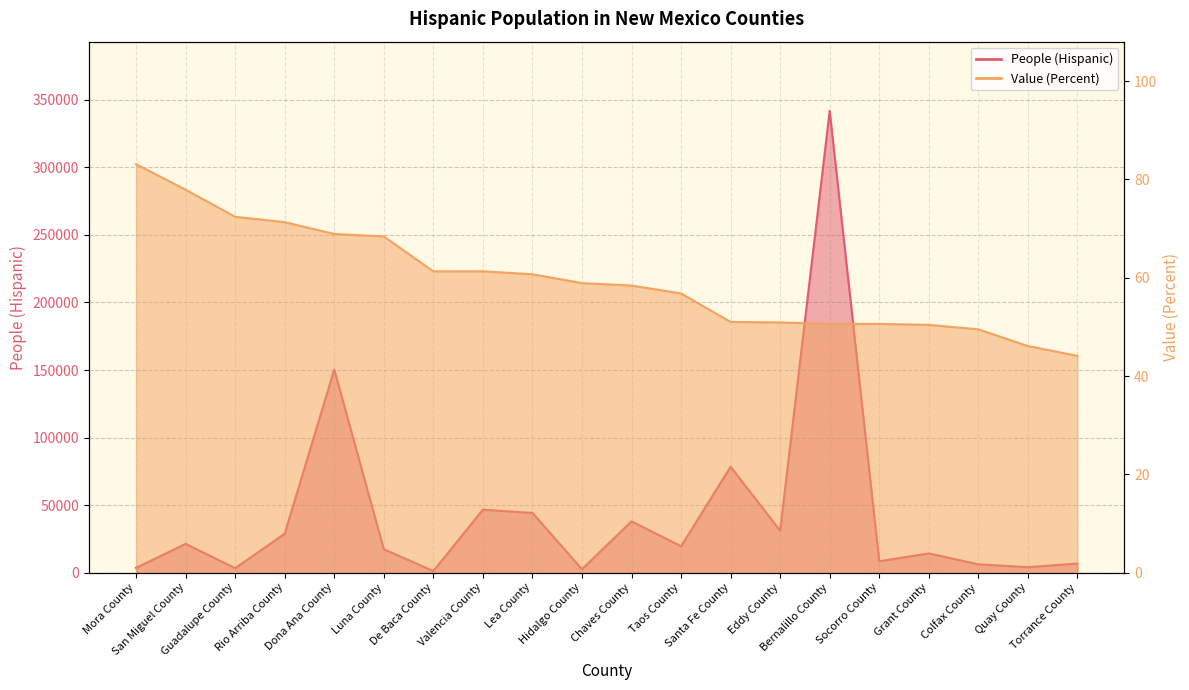

What is the spread (max minus min) of values at Colfax County?

6088.5